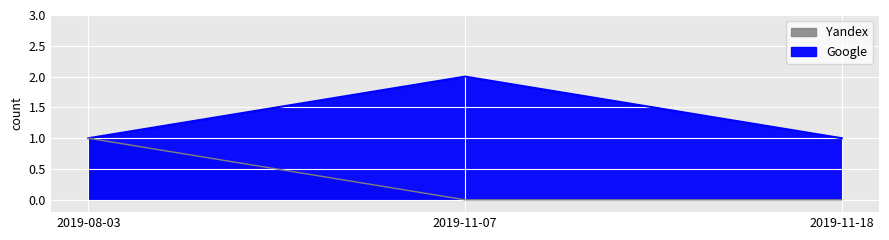

Is it true that Google equals 1 at 2019-08-03?

True